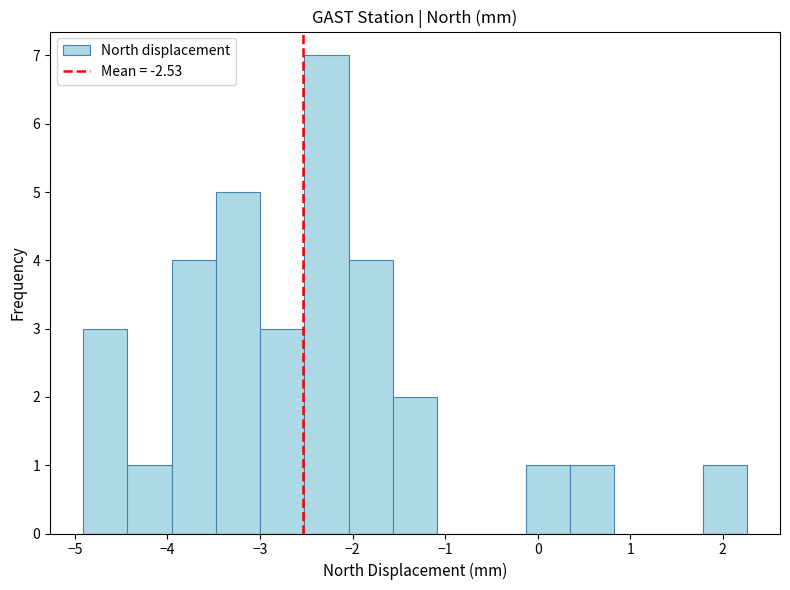

What is the height of the bar covering 1.8 to 2.3 on the x-axis? Neither the bar edges nor the heights are printed on the chart, so give them approximately, as read against the axes.

1